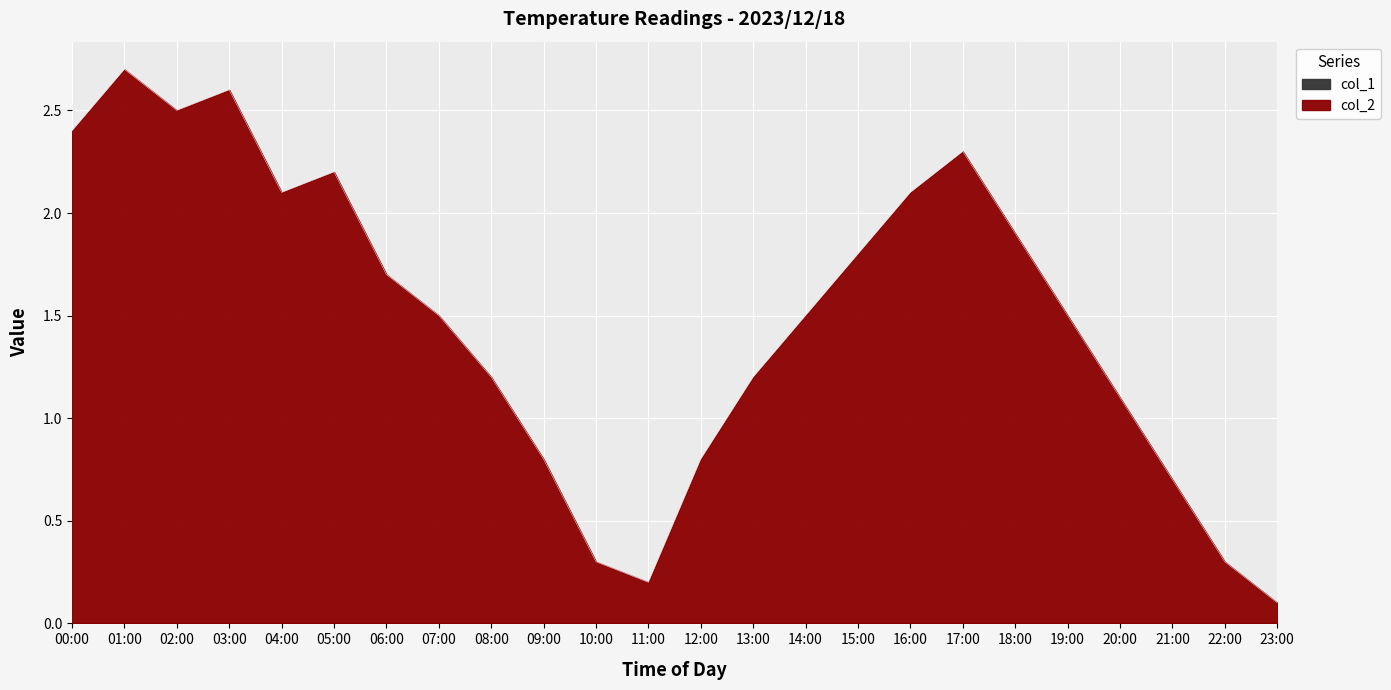

What are all the series names shown in the legend?

col_1, col_2